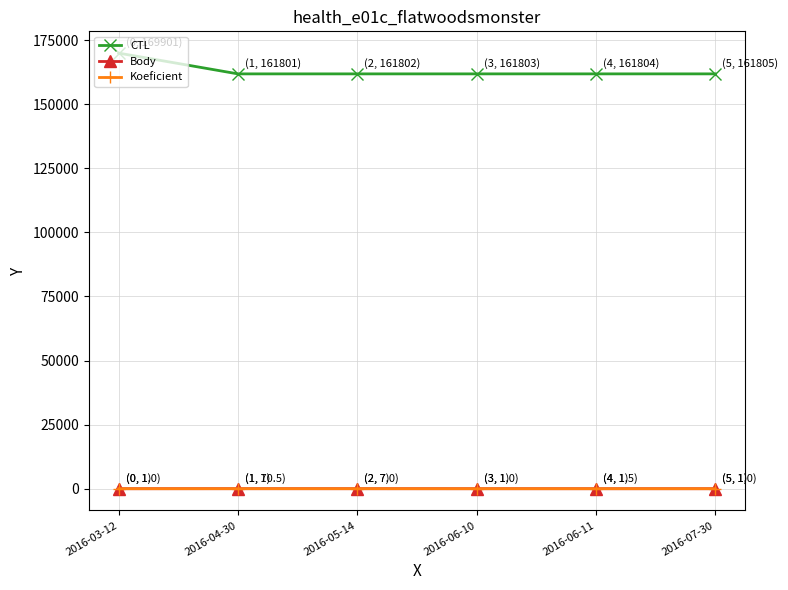

True or false: Body has more than 0 points higher than both neighbors.

True